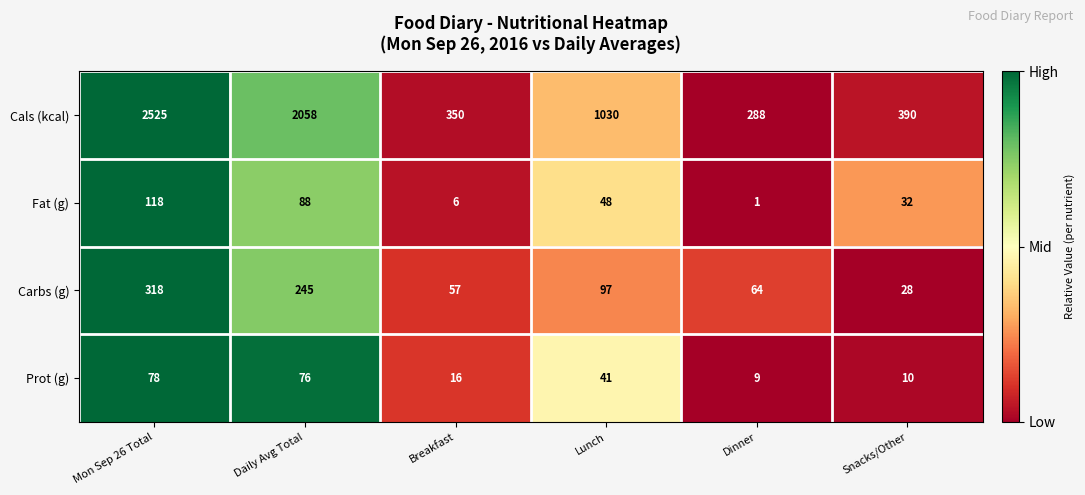

What is the spread (max minus min) of values at Breakfast?

344